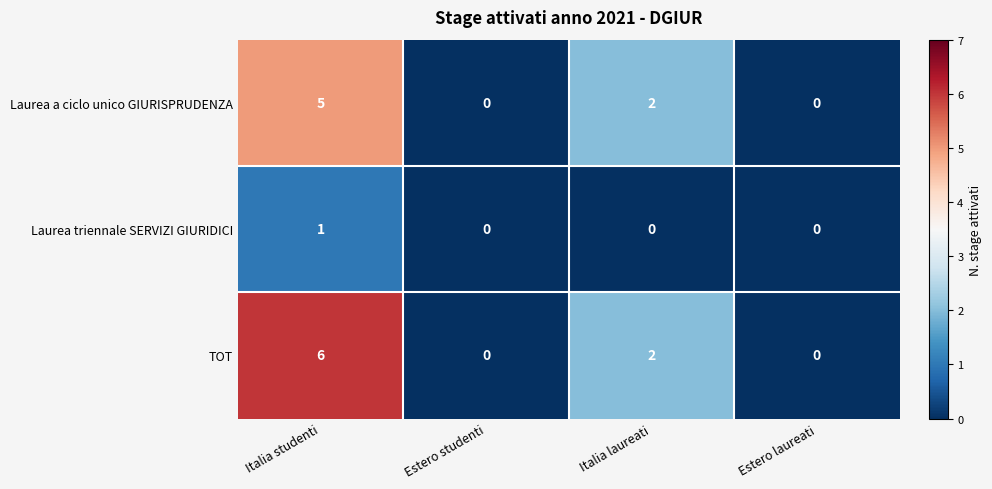

At how many categories does at least one series exceed 4?

1